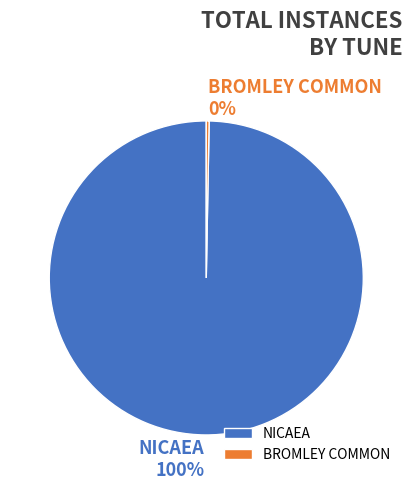

Combined, do BROMLEY COMMON and NICAEA account for over 50%?

Yes